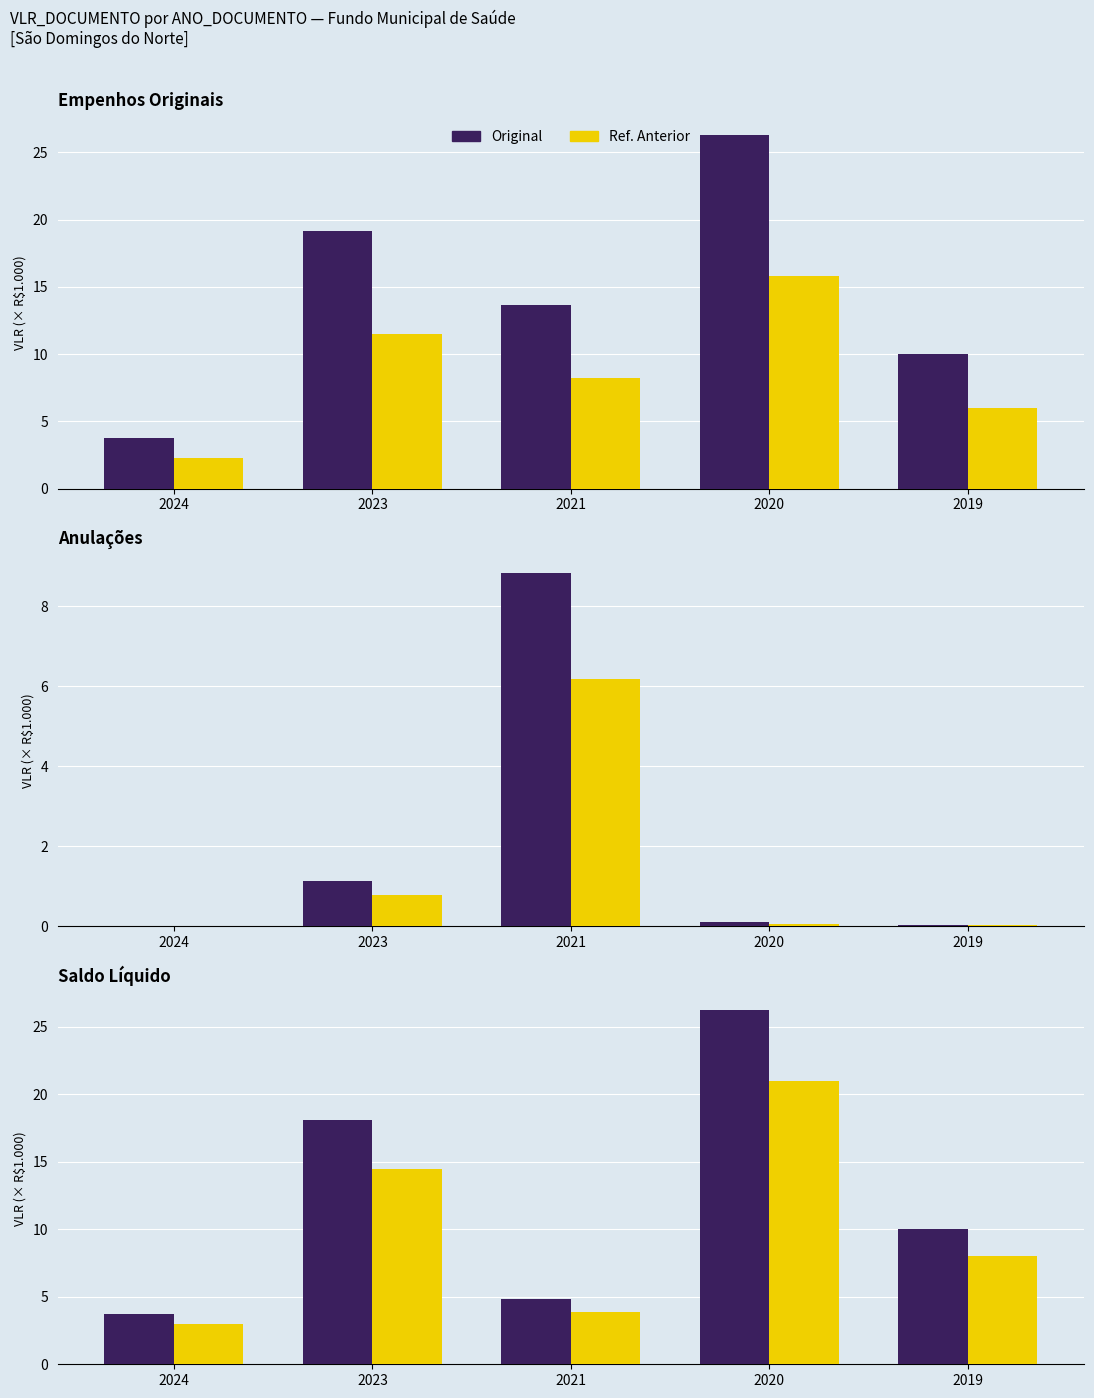

Which series changed the most between 2024 and 2019?

Original